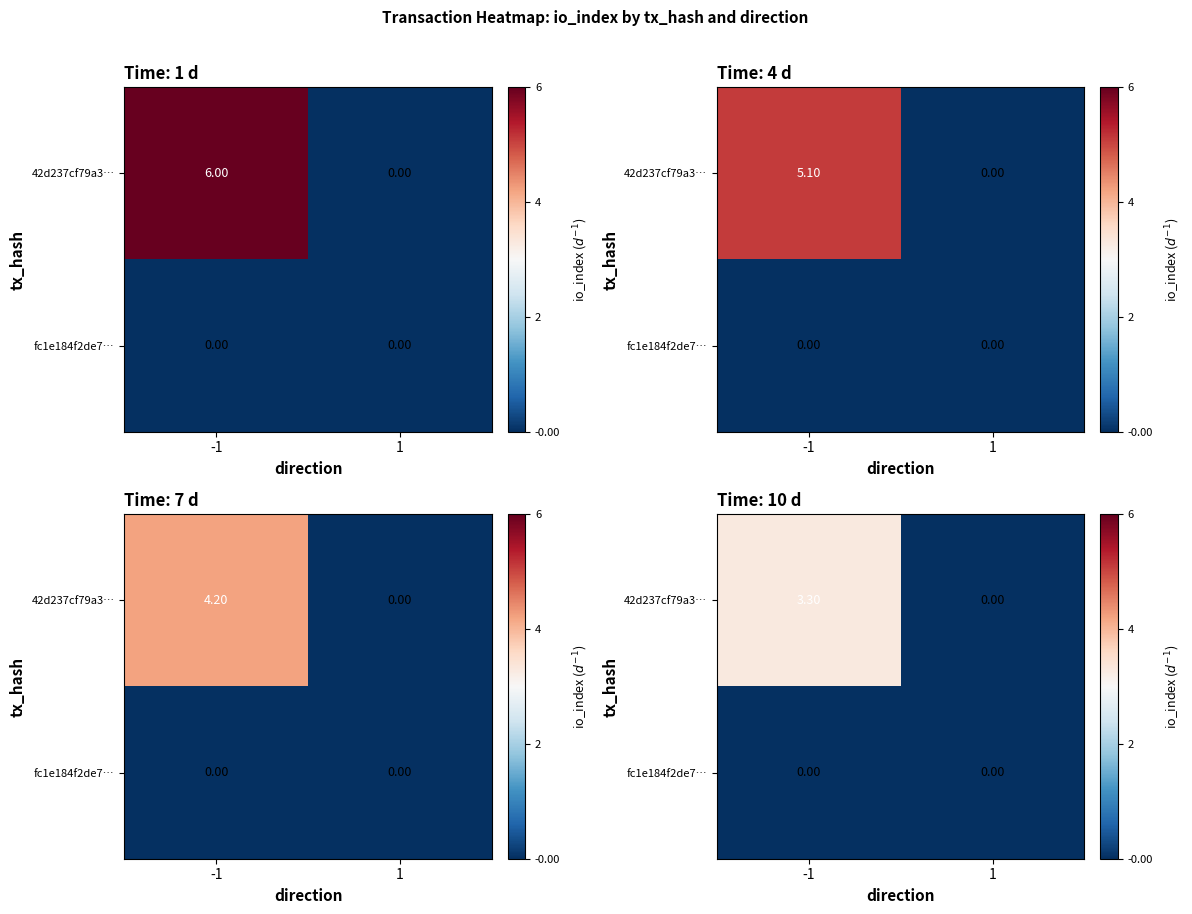

Rank the series by their maximum value, from highest to lowest.

42d237cf79a3…, fc1e184f2de7…